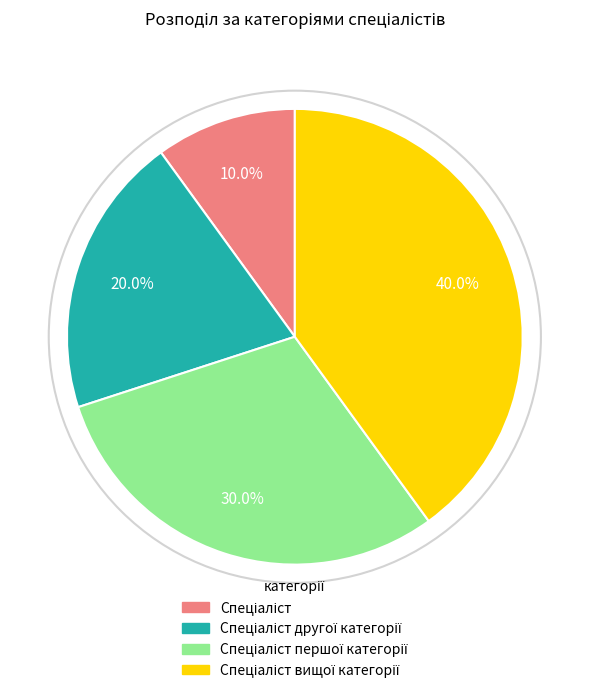

Does any single category account for the majority?

No